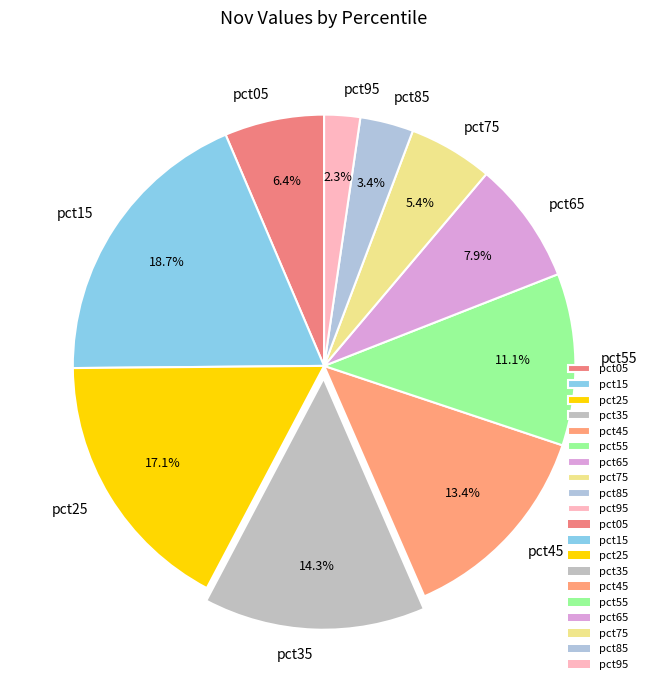

Which slice is the largest?

pct15